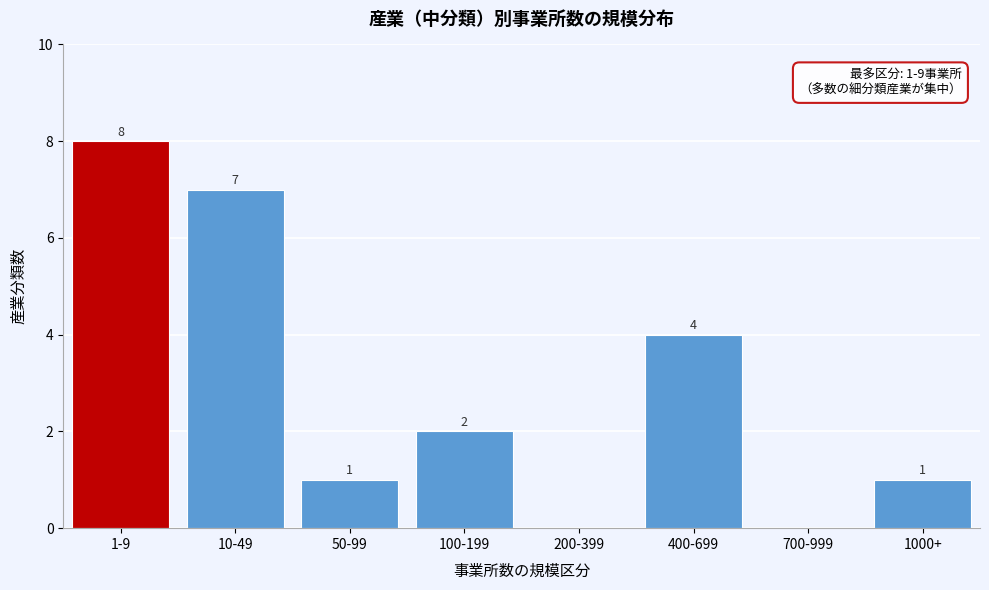

Reading left to right, transcribe all the data shown in this chart.

1-9=8	10-49=7	50-99=1	100-199=2	200-399=0	400-699=4	700-999=0	1000+=1